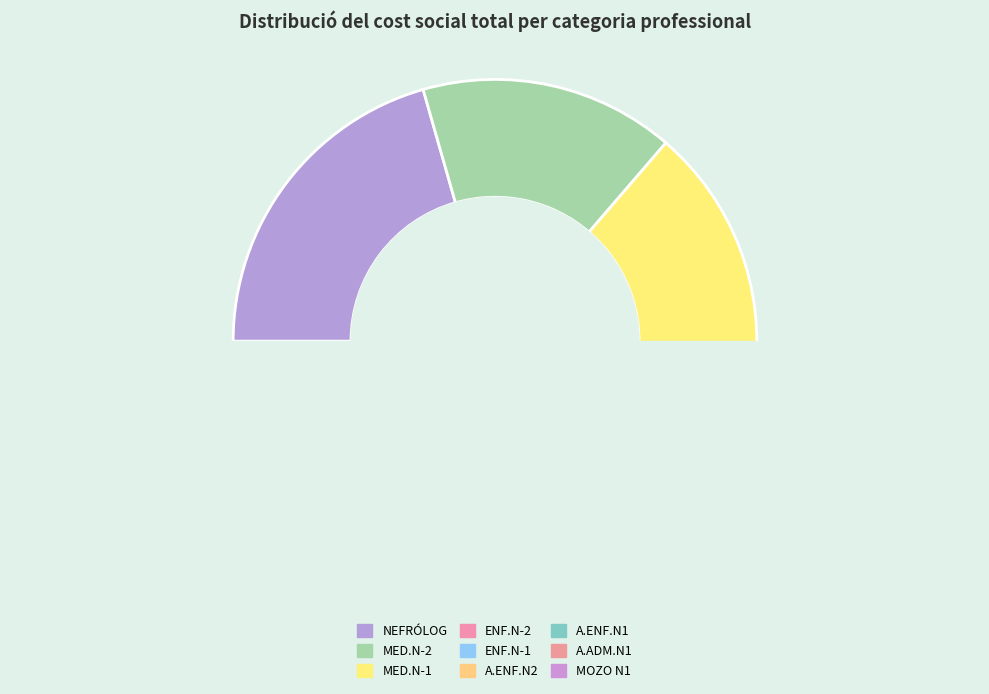

The A.ENF.N2 slice represents 7% of the pie. True or false?

True